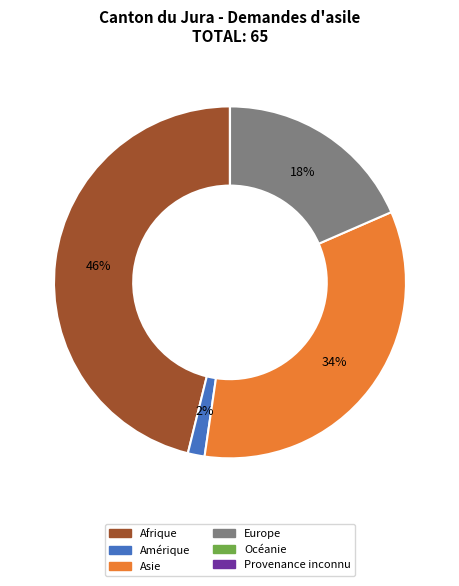

Does Europe account for over 50% of the chart?

No